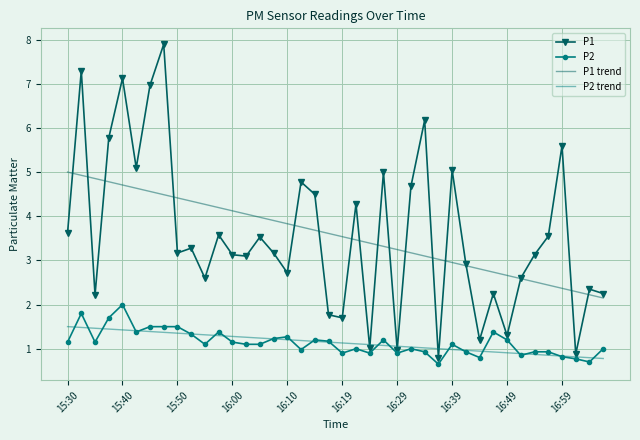

What is the lowest value of the P2 trend series?

0.8